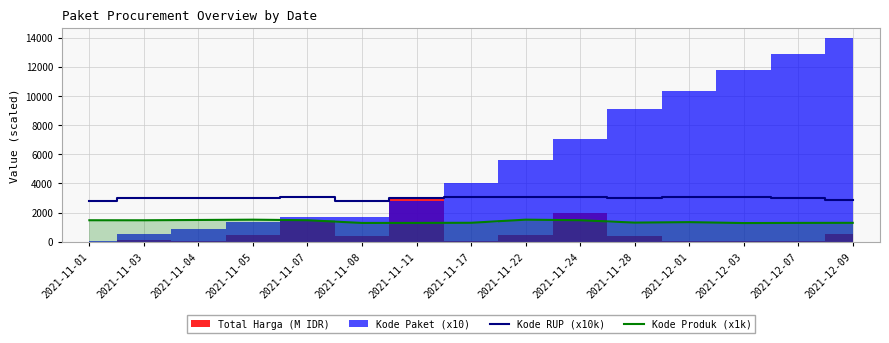

The value of Kode Produk (x1k) at 2021-12-01 is 1350.9. True or false?

True